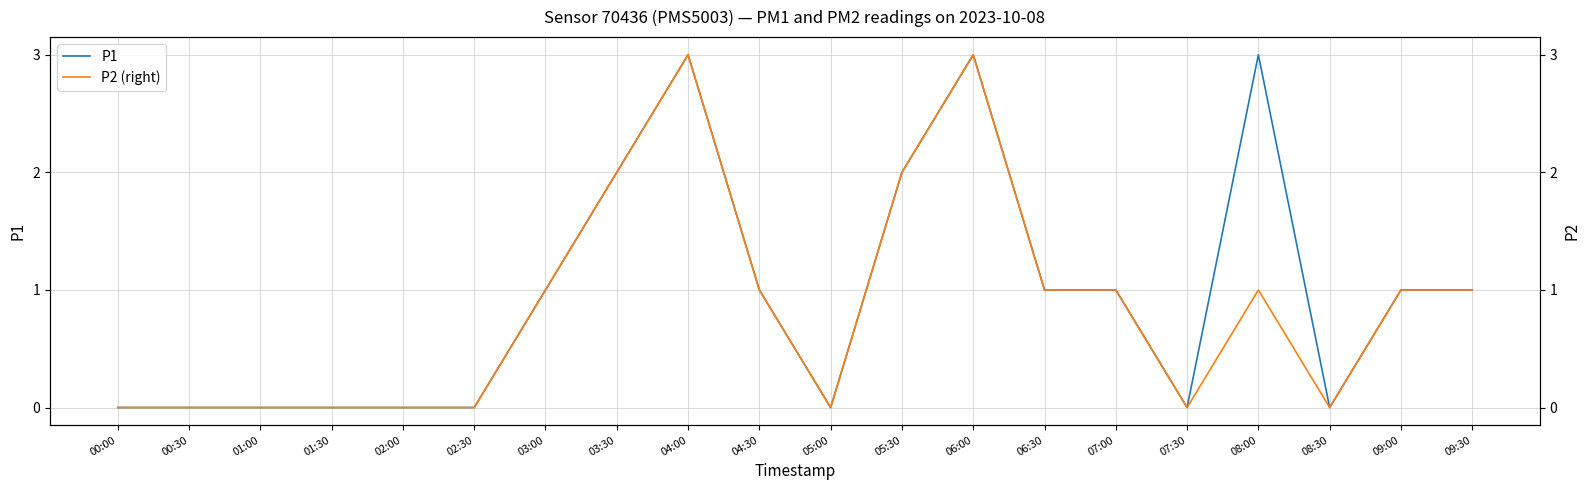

What is the average value of the P1 series?

1